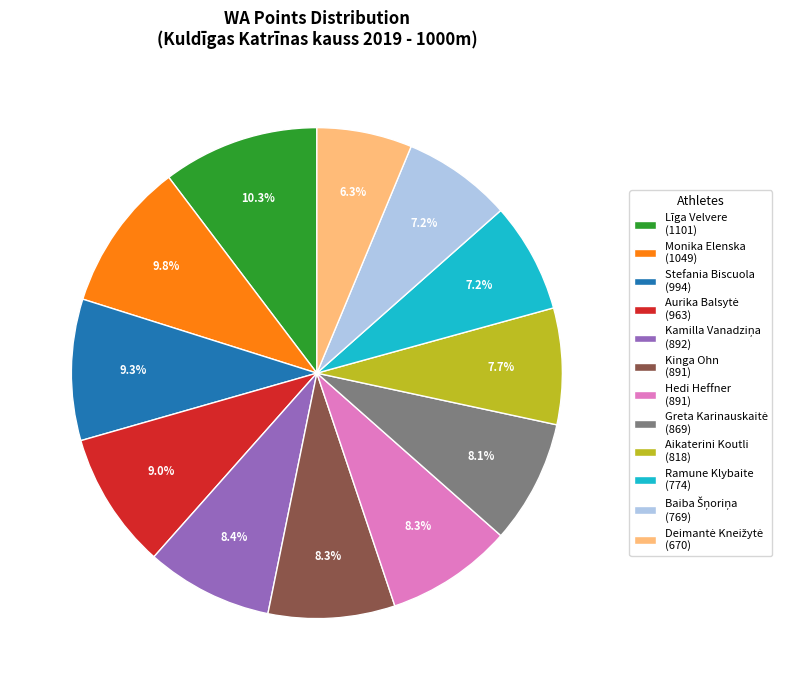

Is the sum of Stefania Biscuola (994) and Kinga Ohn (891) greater than half?

No